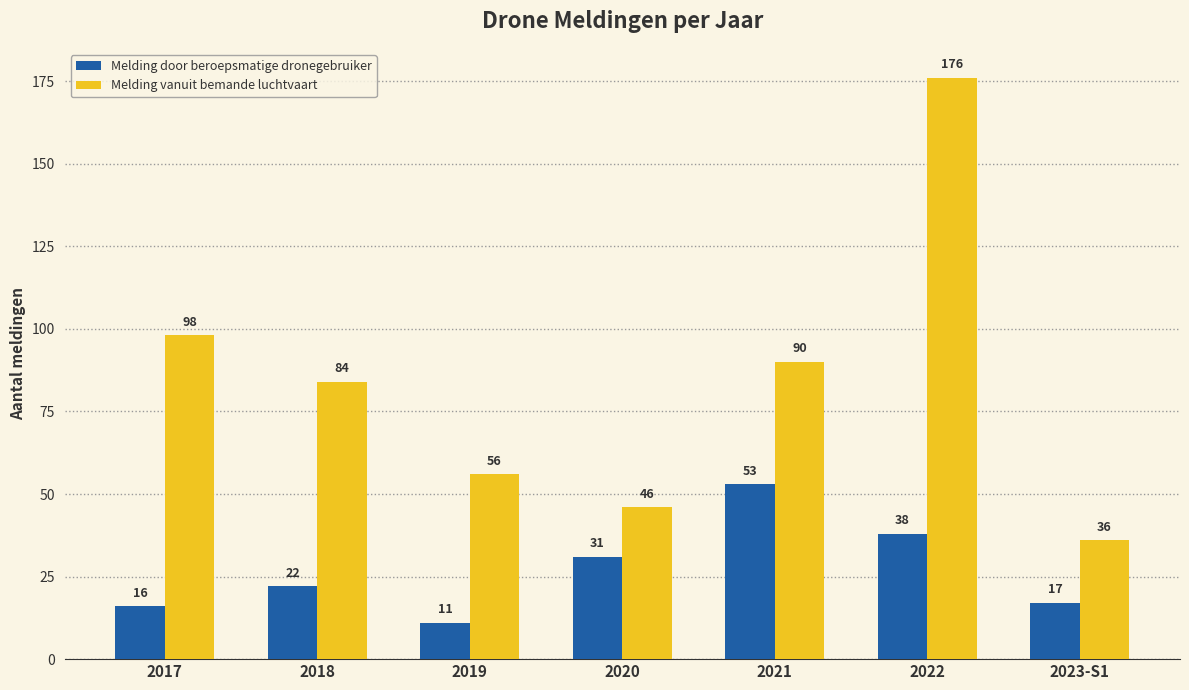

What is the sum of all Melding door beroepsmatige dronegebruiker values?

188